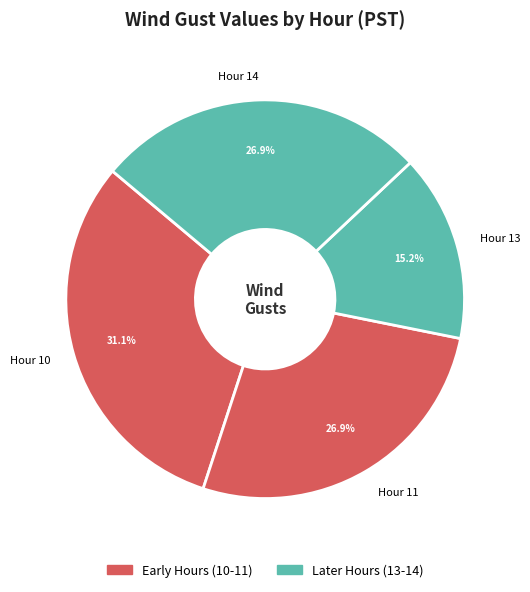

Count the number of slices in the pie.

4